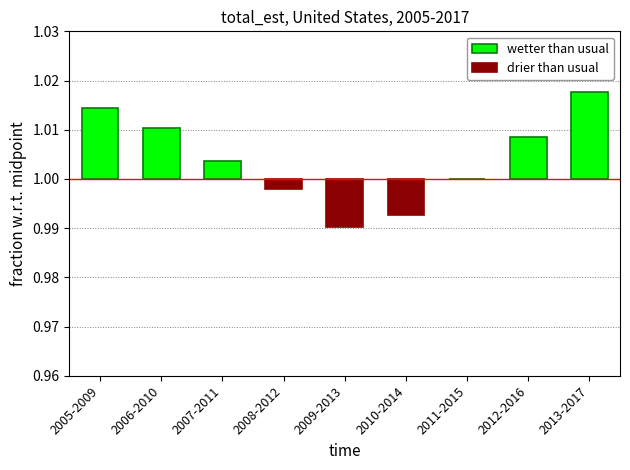

Rank the categories by wetter than usual value from lowest to highest.

2008-2012, 2009-2013, 2010-2014, 2011-2015, 2007-2011, 2012-2016, 2006-2010, 2005-2009, 2013-2017